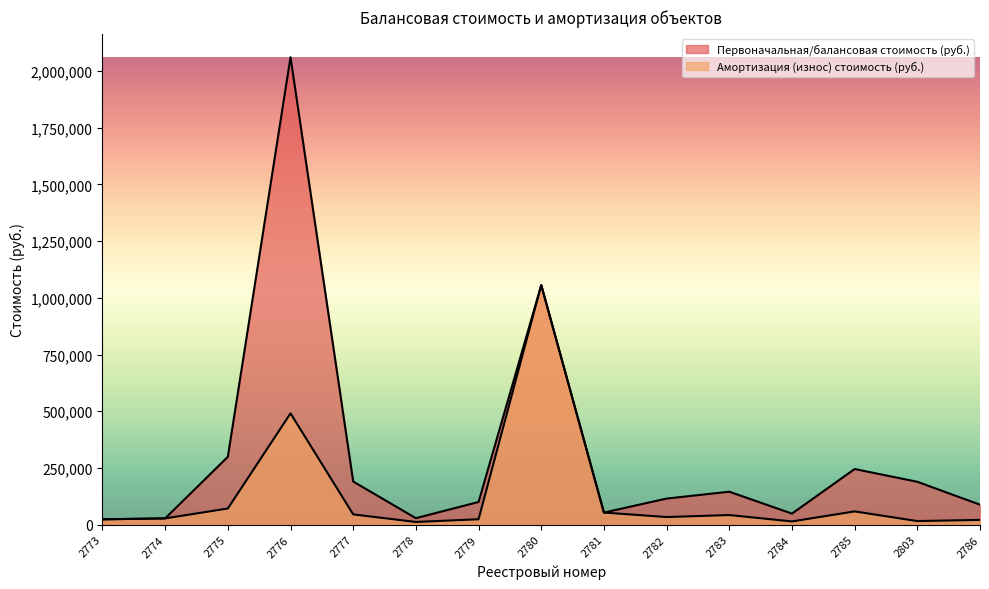

In Амортизация (износ) стоимость (руб.), how many points are lower than both neighbors (excluding endpoints)?

4